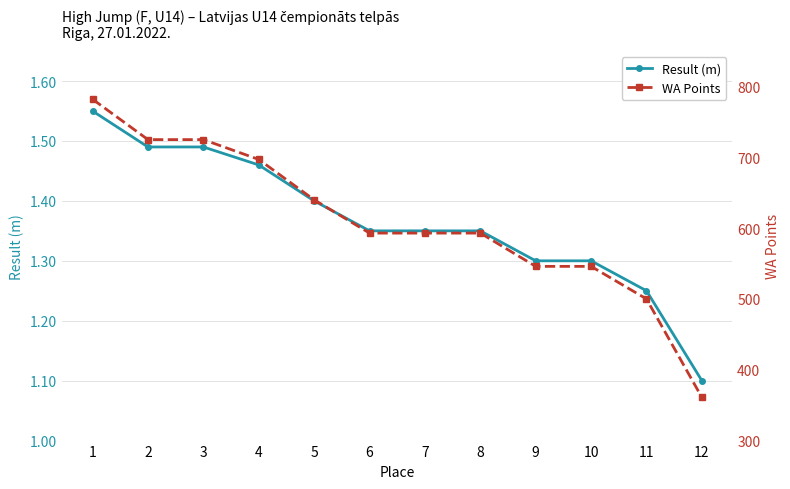

Does the chart have visible grid lines?

Yes